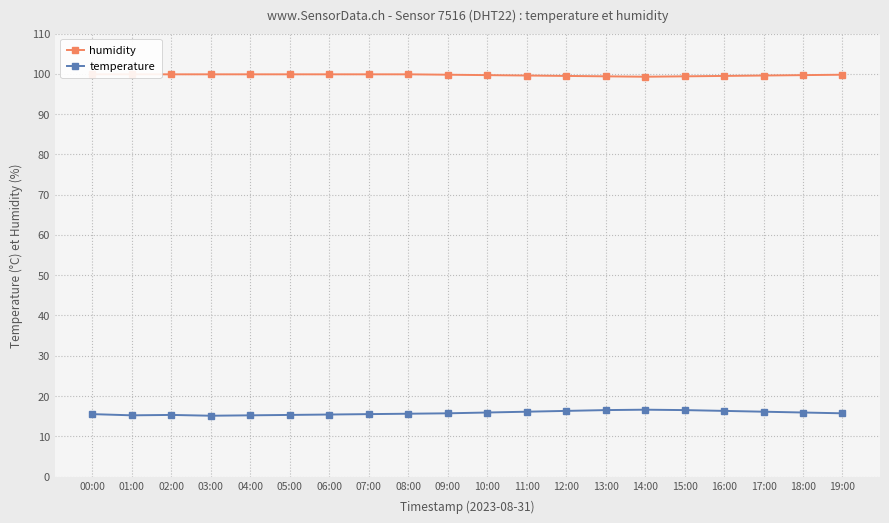

Is the value of humidity at 12:00 greater than the value of temperature at 11:00?

Yes